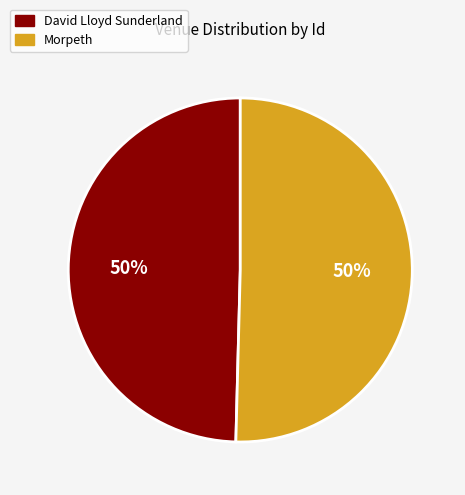

To the nearest percent, what is the average slice percentage?

50%